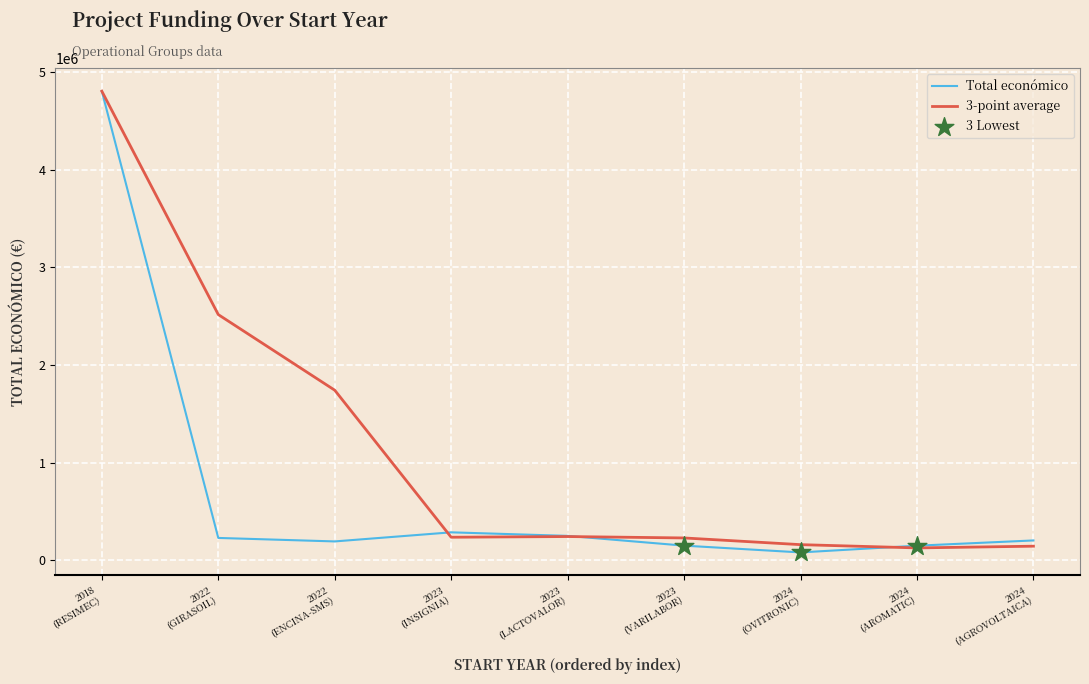

What is the maximum value shown in the chart?

4805923.0